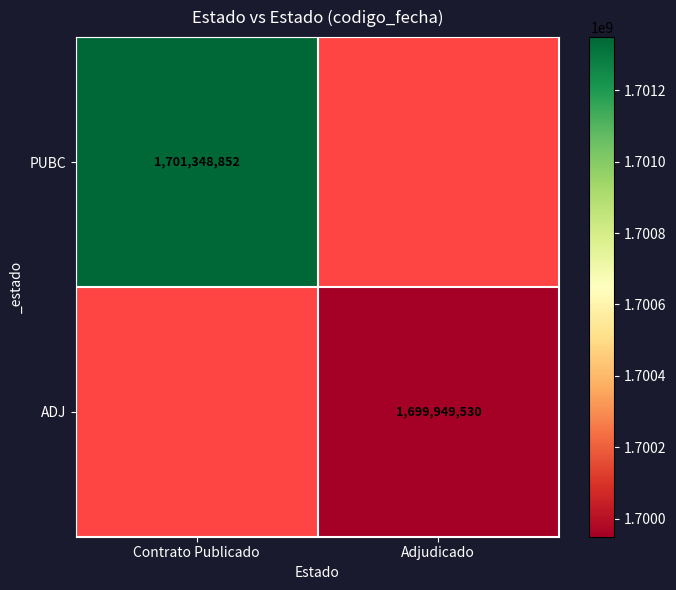

The ADJ series shows 1699949530 at Adjudicado. True or false?

True